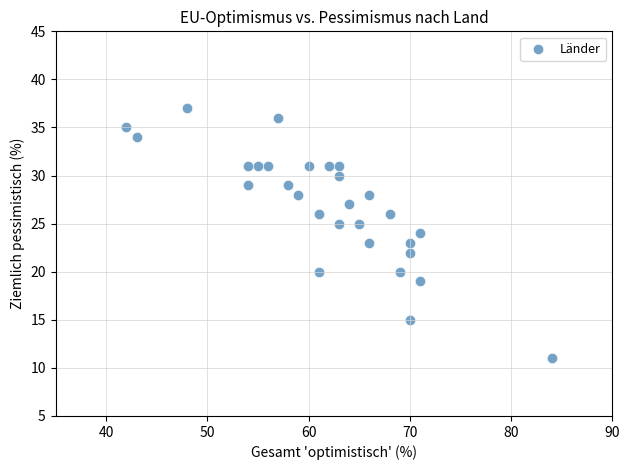

What is the range of X values (max minus min)?

42